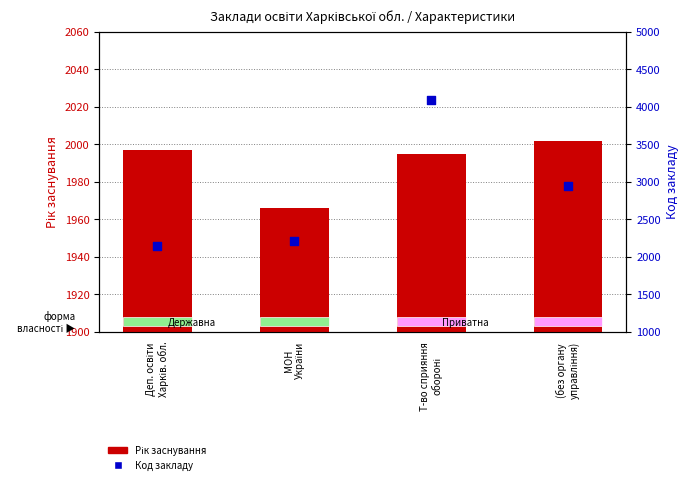

Which series has the largest total across all categories?

Код закладу